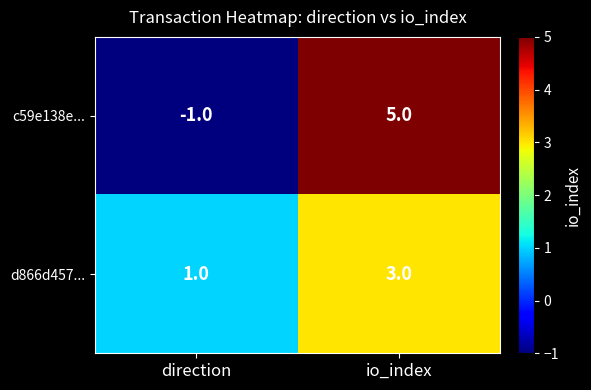

At io_index, list the series in order from largest to smallest.

c59e138e..., d866d457...